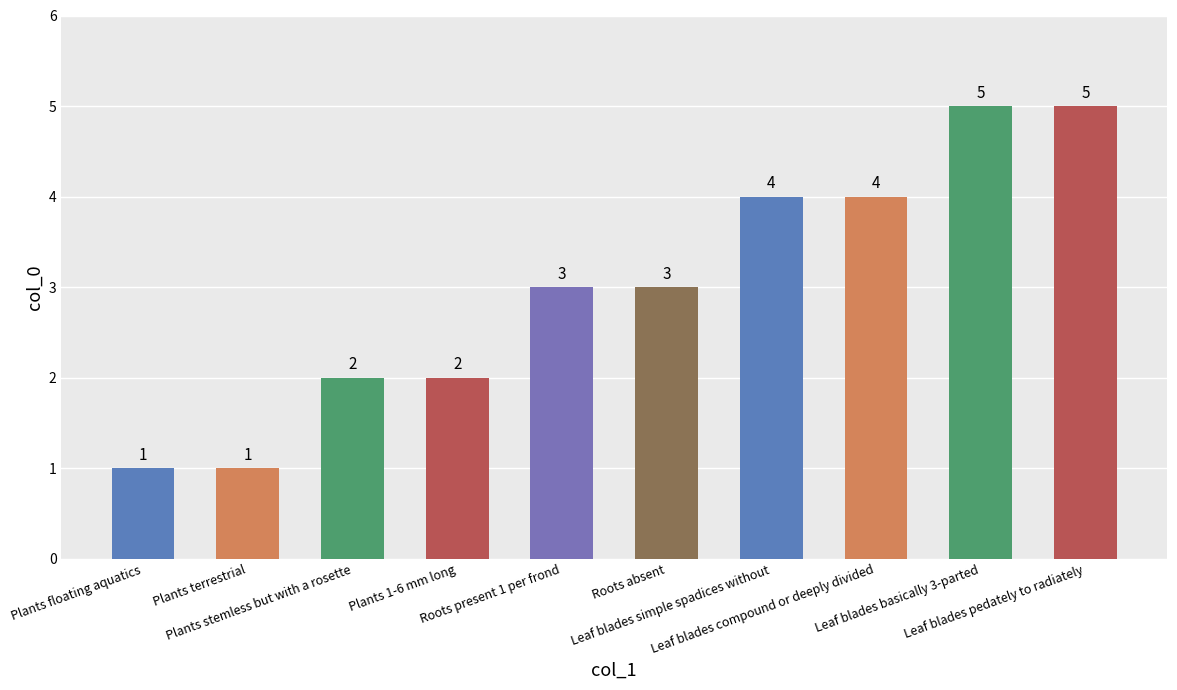

The chart shows a value of 7 at Leaf blades basically 3-parted. True or false?

False